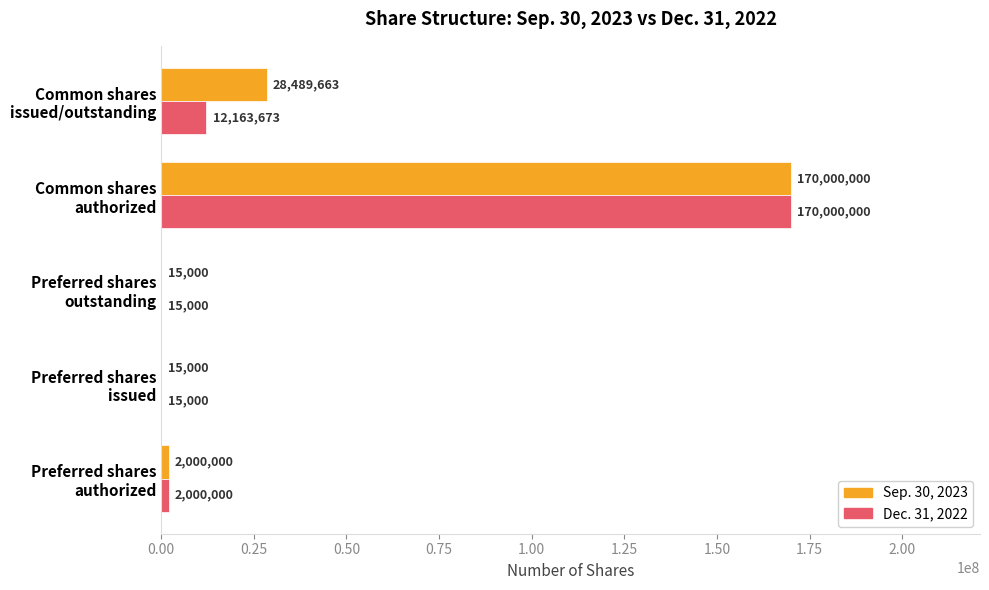

What is the greatest value displayed?

170000000